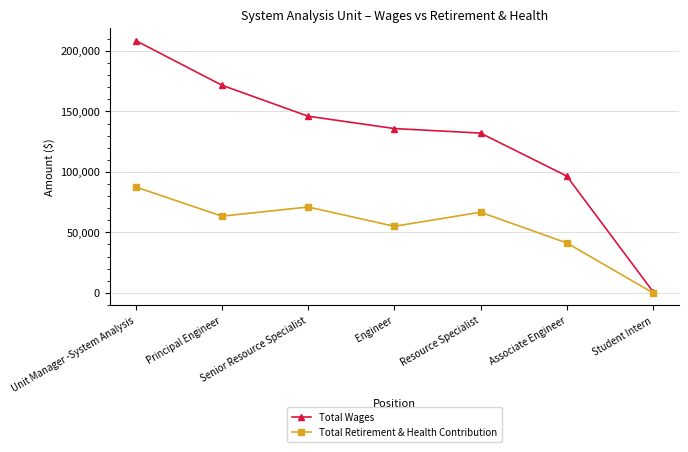

The value of Total Retirement & Health Contribution at Student Intern is 27485. True or false?

False